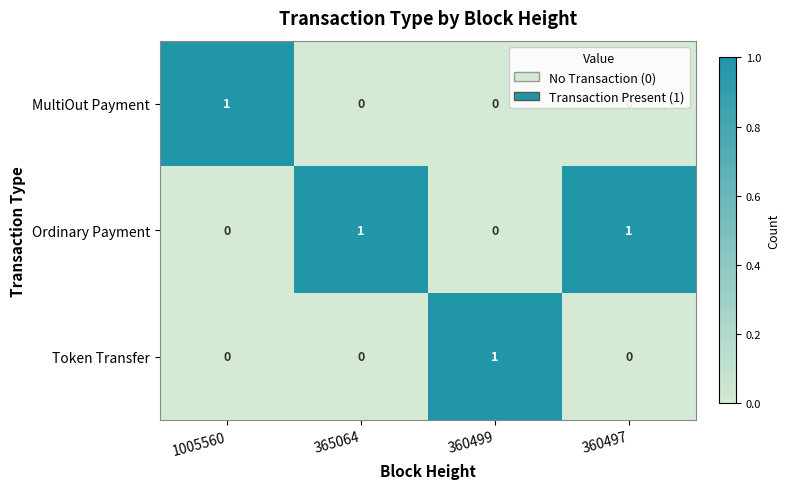

Is the value of MultiOut Payment at 360497 greater than the value of Ordinary Payment at 365064?

No